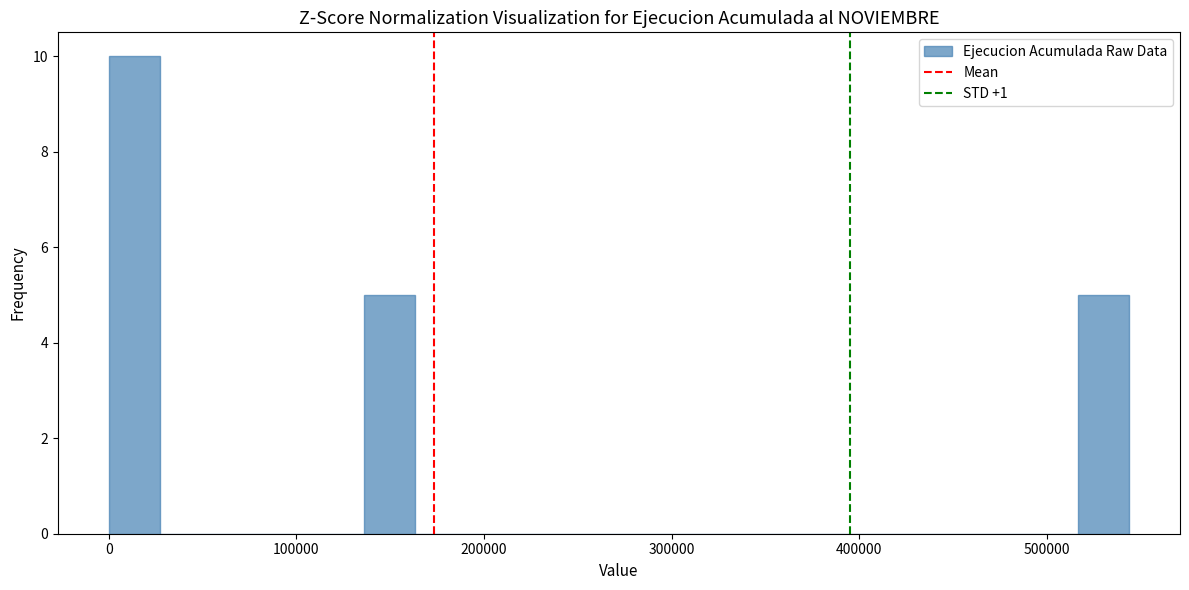

Around what value on the x-axis is the tallest bar? Give the approximate position of its centre, as read against the axis.

10000